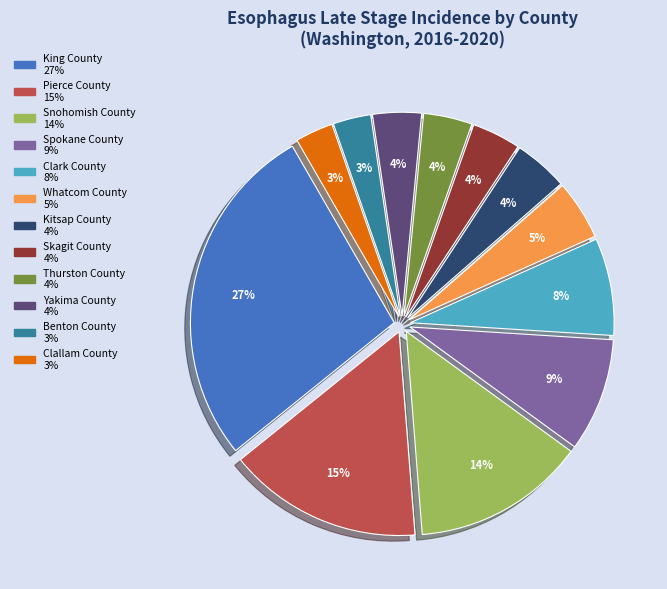

To the nearest percent, what is the difference between the largest and smallest slice percentages?

24%